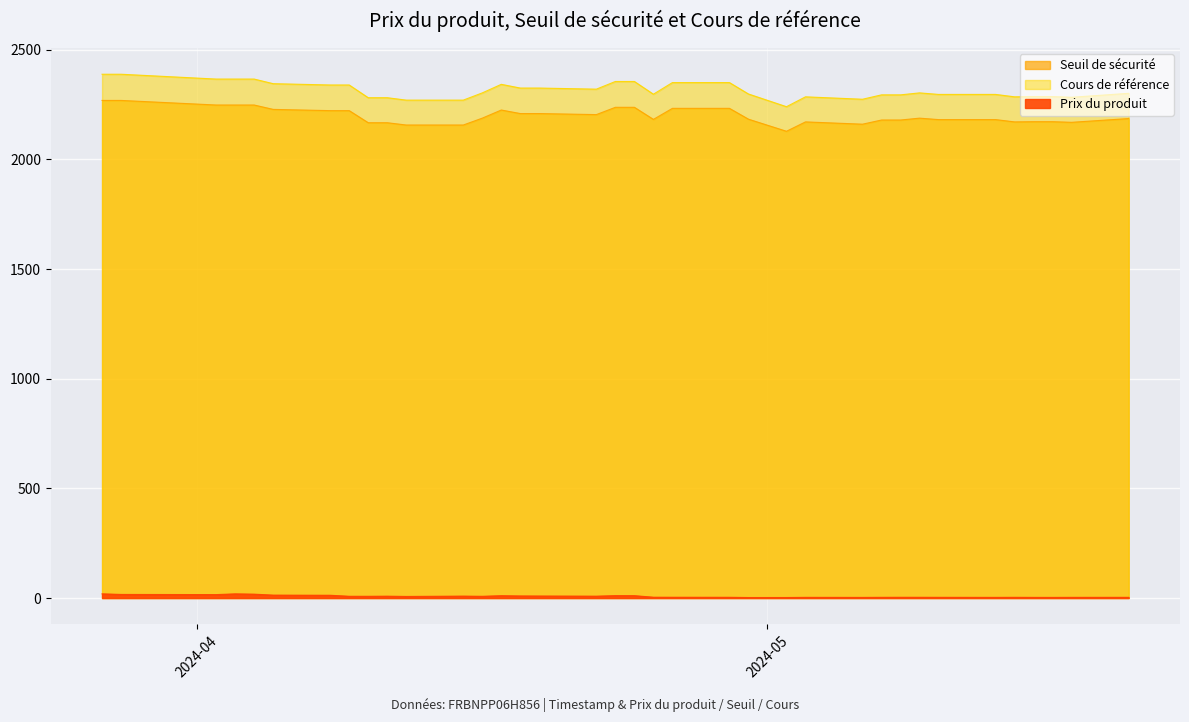

Reading left to right, what are all the values shown in this chart?

Prix du produit: 2024-05-20=3.2	2024-05-17=3.1	2024-05-16=2.9	2024-05-15=2.9	2024-05-14=3.2	2024-05-13=3.0	2024-05-10=3.2	2024-05-09=3.4	2024-05-08=3.4	2024-05-07=3.2	2024-05-06=2.8	2024-05-03=3.1	2024-05-02=2.4	2024-04-30=2.3	2024-04-29=3.3	2024-04-26=3.6	2024-04-25=3.8	2024-04-24=10.7	2024-04-23=10.9	2024-04-22=8.5	2024-04-19=9.1	2024-04-18=9.5	2024-04-17=10.6	2024-04-16=7.9	2024-04-15=8.7	2024-04-12=7.2	2024-04-11=8.5	2024-04-10=7.9	2024-04-09=8.0	2024-04-08=12.6	2024-04-05=13.3	2024-04-04=17.6	2024-04-03=19.0	2024-04-02=15.7	2024-03-28=16.4	2024-03-27=19.1
Seuil de sécurité: 2024-05-20=2185.9	2024-05-17=2168.8	2024-05-16=2171.7	2024-05-15=2171.7	2024-05-14=2170.8	2024-05-13=2181.2	2024-05-10=2181.2	2024-05-09=2187.8	2024-05-08=2179.3	2024-05-07=2179.3	2024-05-06=2160.3	2024-05-03=2170.8	2024-05-02=2128.0	2024-04-30=2183.1	2024-04-29=2232.5	2024-04-26=2232.5	2024-04-25=2182.2	2024-04-24=2237.2	2024-04-23=2237.2	2024-04-22=2204.0	2024-04-19=2208.8	2024-04-18=2208.8	2024-04-17=2224.9	2024-04-16=2187.8	2024-04-15=2156.5	2024-04-12=2156.5	2024-04-11=2166.9	2024-04-10=2166.9	2024-04-09=2222.1	2024-04-08=2222.1	2024-04-05=2227.8	2024-04-04=2247.7	2024-04-03=2247.7	2024-04-02=2247.7	2024-03-28=2268.6	2024-03-27=2268.6
Cours de référence: 2024-05-20=2301.0	2024-05-17=2283.0	2024-05-16=2286.0	2024-05-15=2286.0	2024-05-14=2285.0	2024-05-13=2296.0	2024-05-10=2296.0	2024-05-09=2303.0	2024-05-08=2294.0	2024-05-07=2294.0	2024-05-06=2274.0	2024-05-03=2285.0	2024-05-02=2240.0	2024-04-30=2298.0	2024-04-29=2350.0	2024-04-26=2350.0	2024-04-25=2297.0	2024-04-24=2355.0	2024-04-23=2355.0	2024-04-22=2320.0	2024-04-19=2325.0	2024-04-18=2325.0	2024-04-17=2342.0	2024-04-16=2303.0	2024-04-15=2270.0	2024-04-12=2270.0	2024-04-11=2281.0	2024-04-10=2281.0	2024-04-09=2339.0	2024-04-08=2339.0	2024-04-05=2345.0	2024-04-04=2366.0	2024-04-03=2366.0	2024-04-02=2366.0	2024-03-28=2388.0	2024-03-27=2388.0